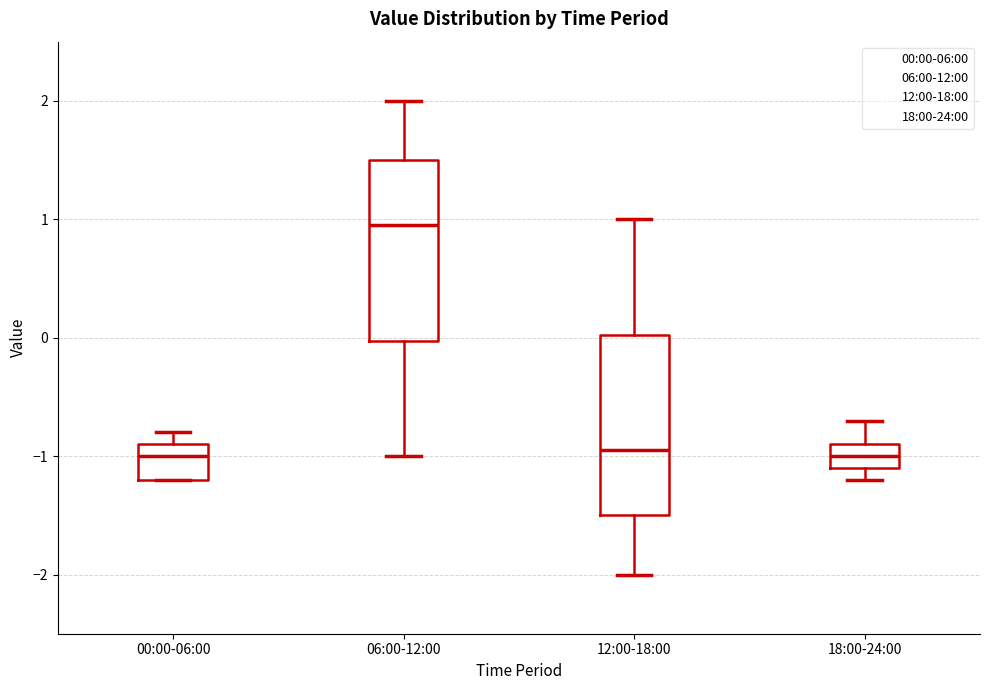

Reading left to right, read every box against the y-axis: the position of its median line, the range the box covers, and the ends of its whiskers. The values are not printed on the chart, so give them approximately, as read against the axis.

00:00-06:00: median -1.0, box -1.2 to -0.9, whiskers -1.2 to -0.8
06:00-12:00: median 1.0, box 0.0 to 1.5, whiskers -1.0 to 2.0
12:00-18:00: median -0.9, box -1.5 to 0.0, whiskers -2.0 to 1.0
18:00-24:00: median -1.0, box -1.1 to -0.9, whiskers -1.2 to -0.7